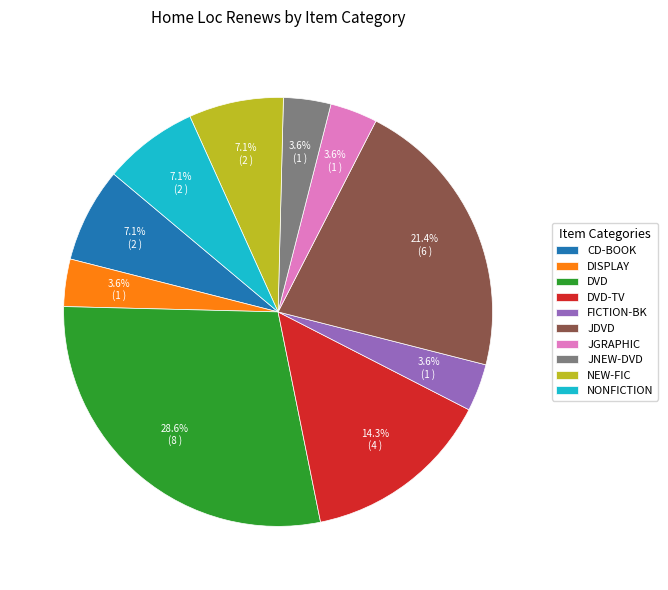

Count the number of slices in the pie.

10